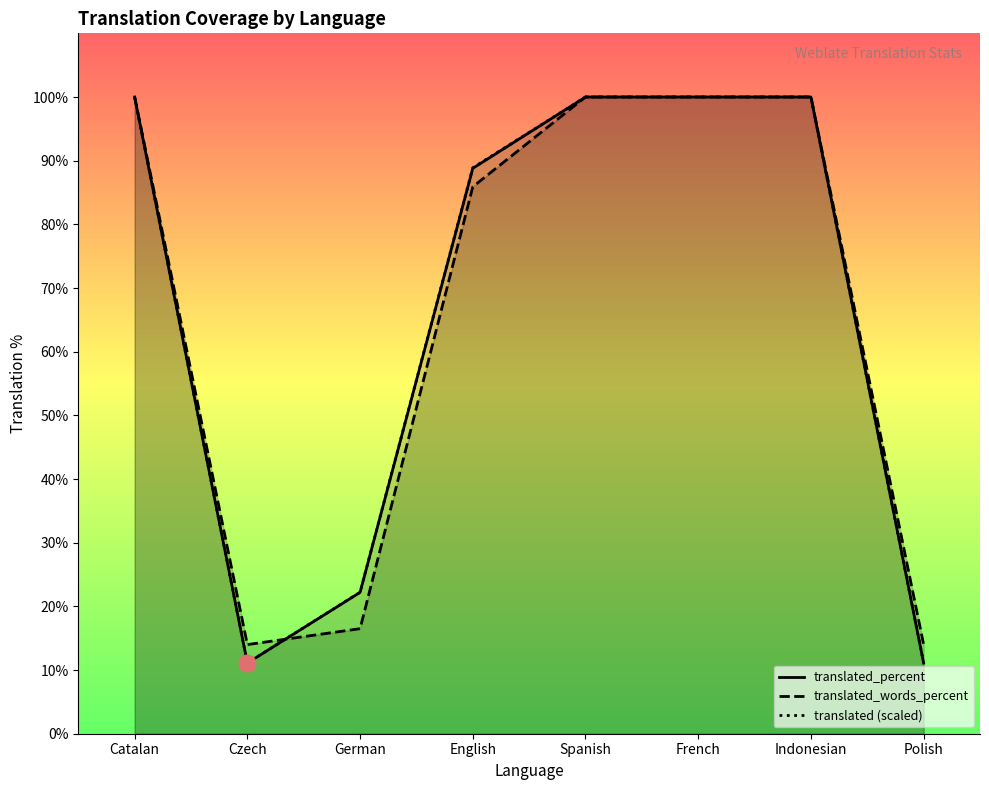

What are all the series names shown in the legend?

translated_percent, translated_words_percent, translated (scaled)